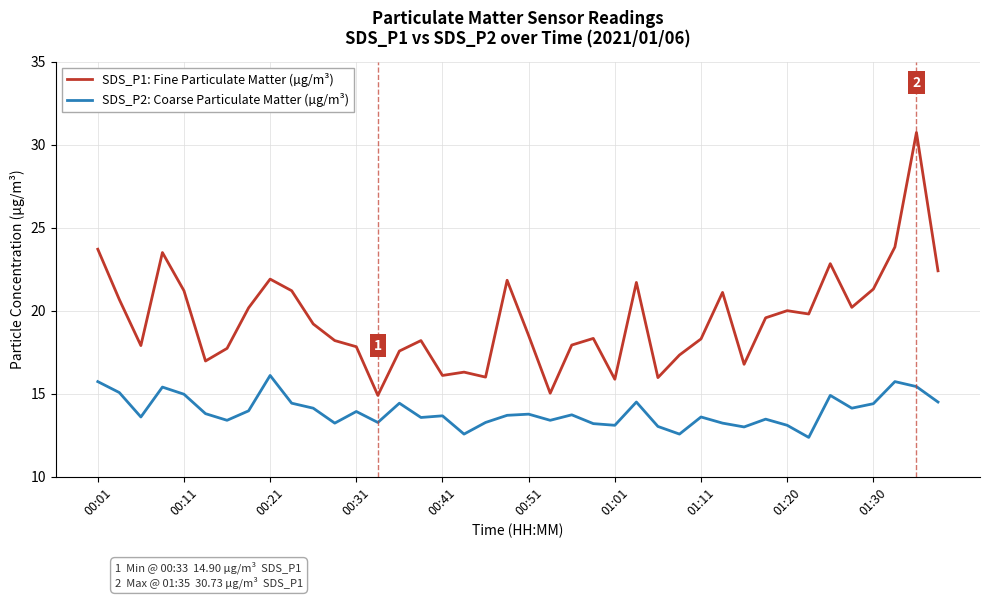

True or false: SDS_P1: Fine Particulate Matter (µg/m³) and SDS_P2: Coarse Particulate Matter (µg/m³) cross at least once.

False